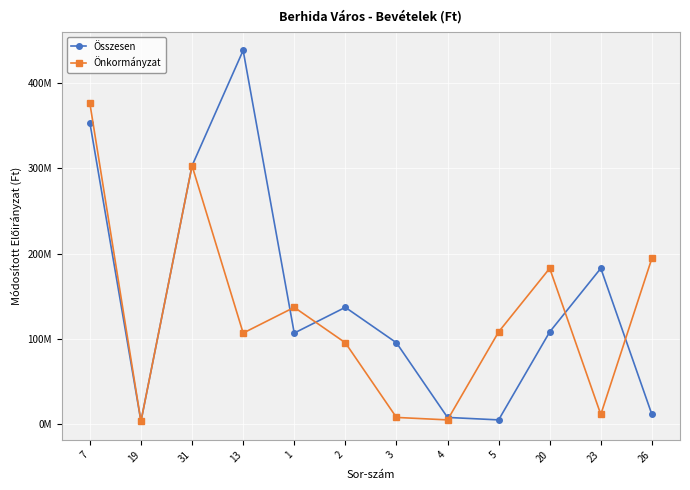

At how many categories does at least one series exceed 379054513?

1